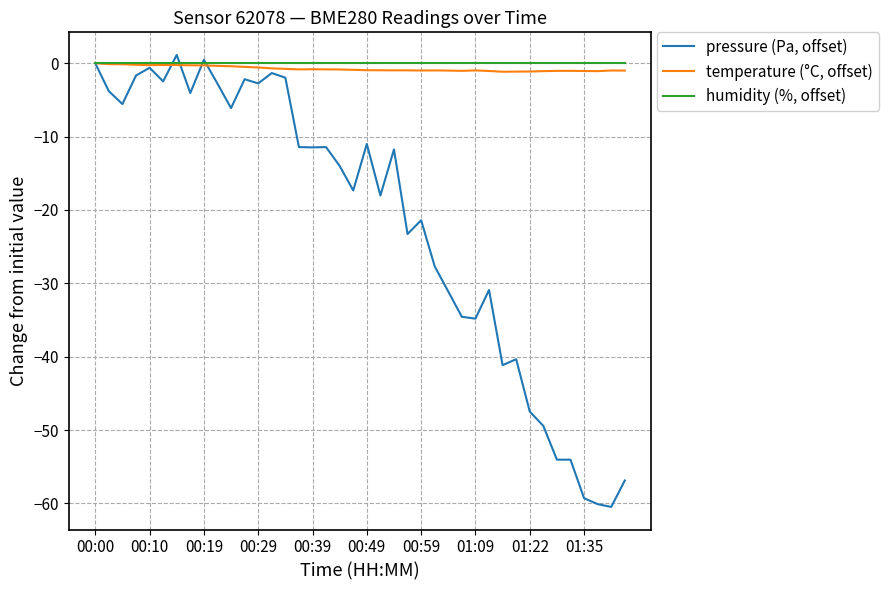

What is the sum of all pressure (Pa, offset) values?

-867.1